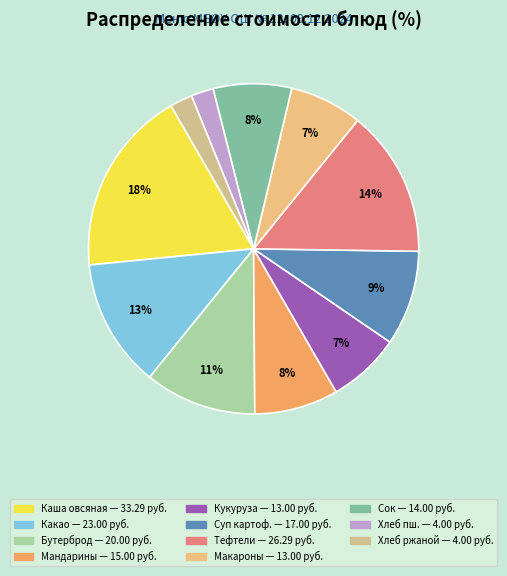

To the nearest percent, what is the average slice percentage?

9%